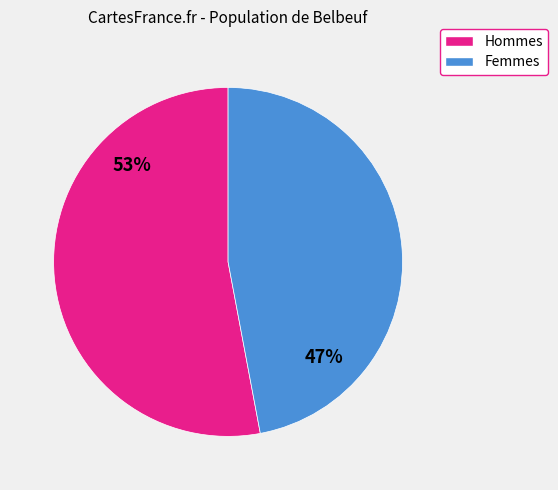

Approximately how many times larger is the value at Femmes compared to Hommes?

0.9